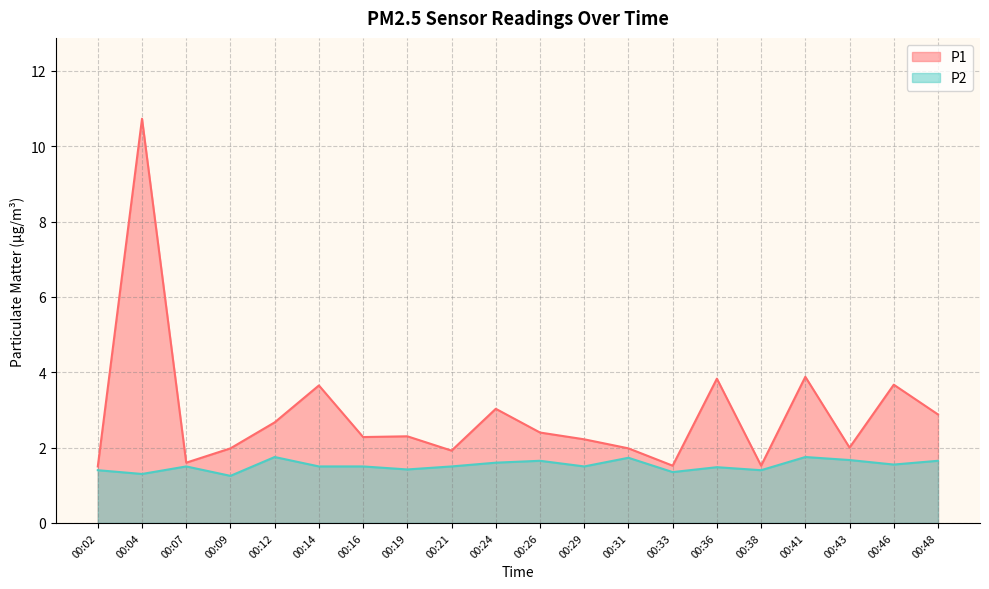

Reading left to right, what are all the values shown in this chart?

P1: 00:02=1.5	00:04=10.7	00:07=1.6	00:09=2.0	00:12=2.7	00:14=3.6	00:16=2.3	00:19=2.3	00:21=1.9	00:24=3.0	00:26=2.4	00:29=2.2	00:31=2.0	00:33=1.5	00:36=3.8	00:38=1.5	00:41=3.9	00:43=2.0	00:46=3.7	00:48=2.9
P2: 00:02=1.4	00:04=1.3	00:07=1.5	00:09=1.2	00:12=1.8	00:14=1.5	00:16=1.5	00:19=1.4	00:21=1.5	00:24=1.6	00:26=1.6	00:29=1.5	00:31=1.7	00:33=1.4	00:36=1.5	00:38=1.4	00:41=1.8	00:43=1.7	00:46=1.6	00:48=1.6